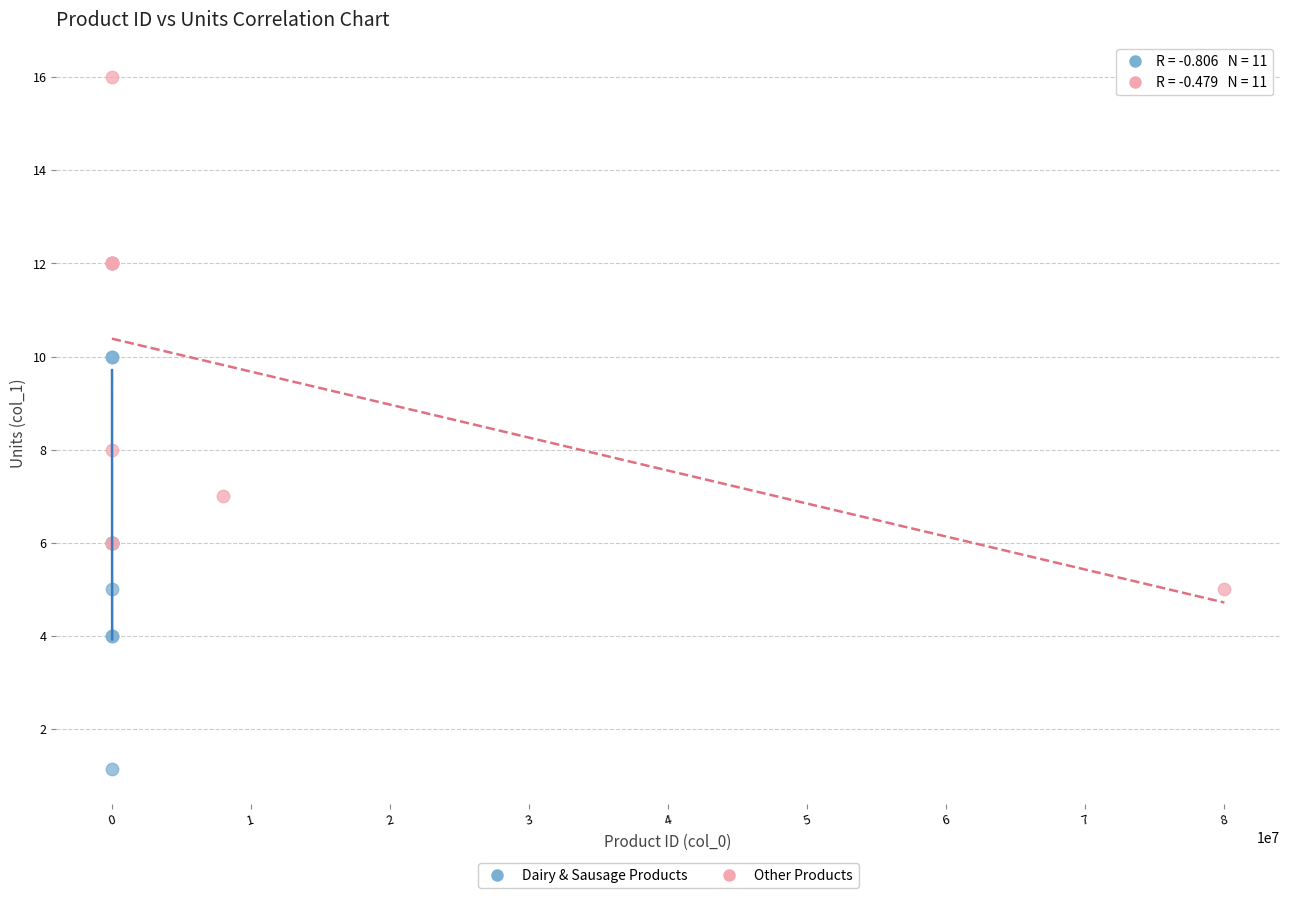

What are all the series names shown in the legend?

Dairy & Sausage Products, Other Products